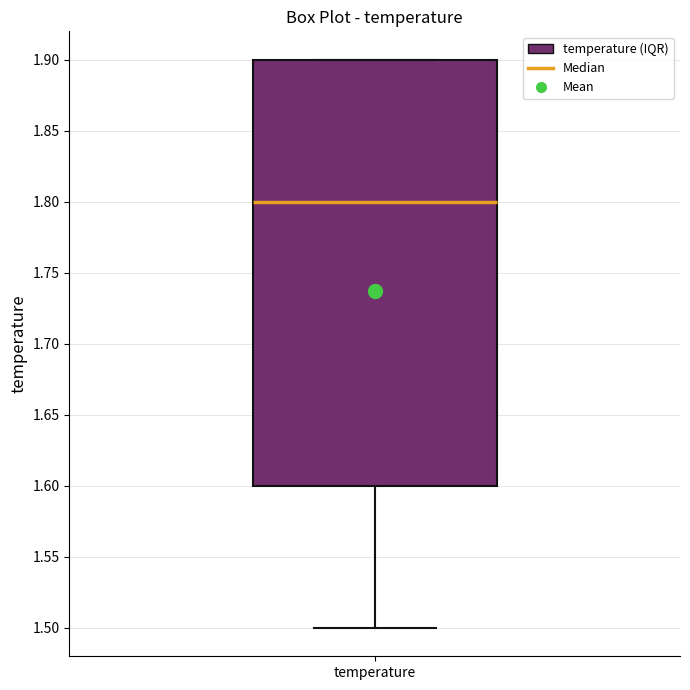

Where is the upper edge of the box for temperature on the y-axis? The values are not printed on the chart, so give them approximately, as read against the axis.

1.9